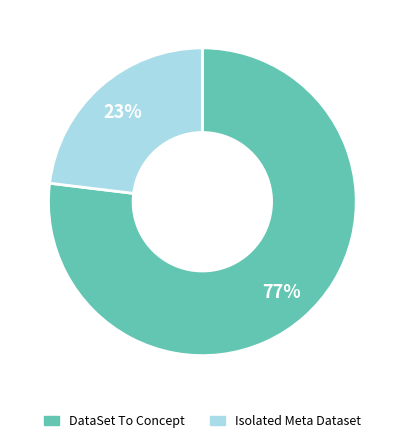

Is there a majority slice in this chart?

Yes